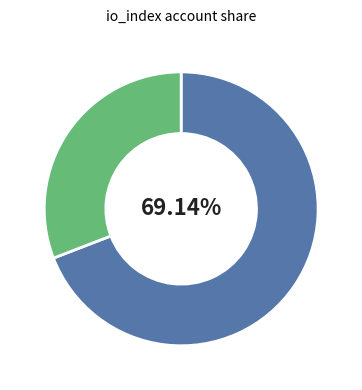

Count the number of slices in the pie.

2